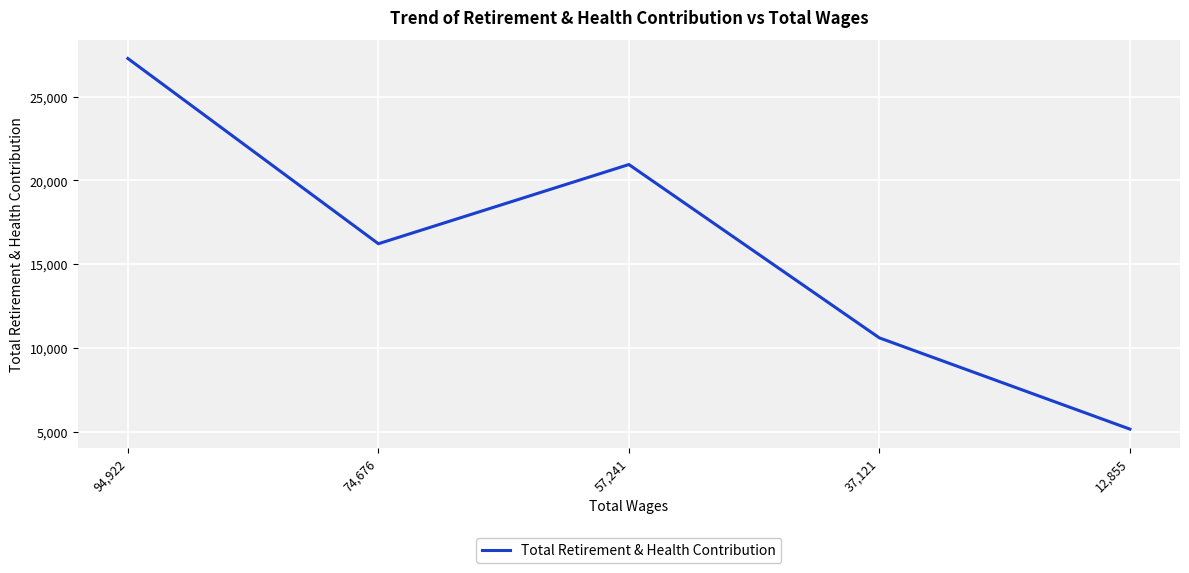

What is the difference between the maximum and minimum values?

22136